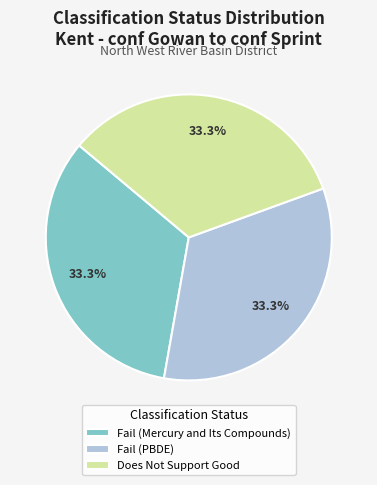

How much of the chart is everything except Does Not Support Good?

66.7%